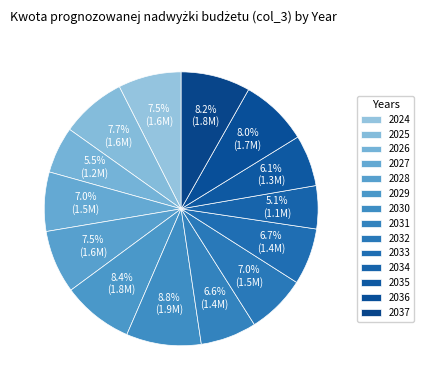

To the nearest percent, what is the difference between the 2026 and 2033 slice percentages?

1%